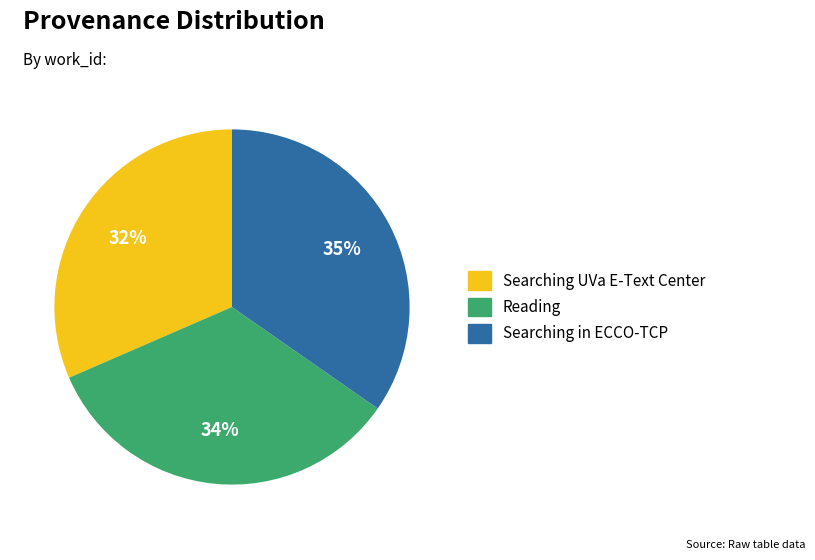

To the nearest percent, what is the average slice percentage?

33%